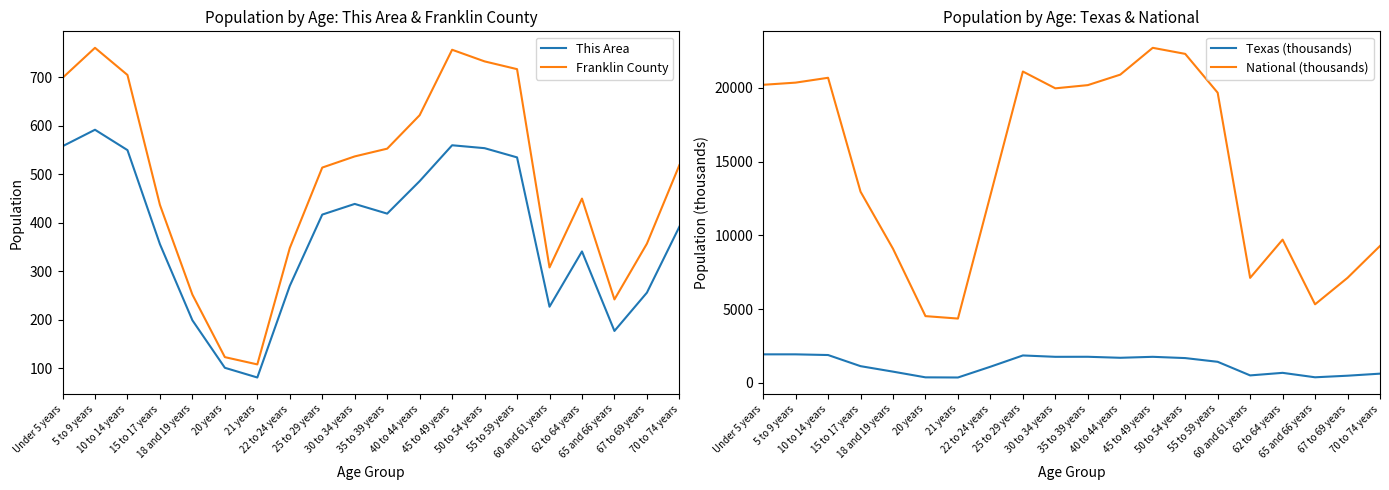

True or false: Franklin County and This Area cross at least once.

False